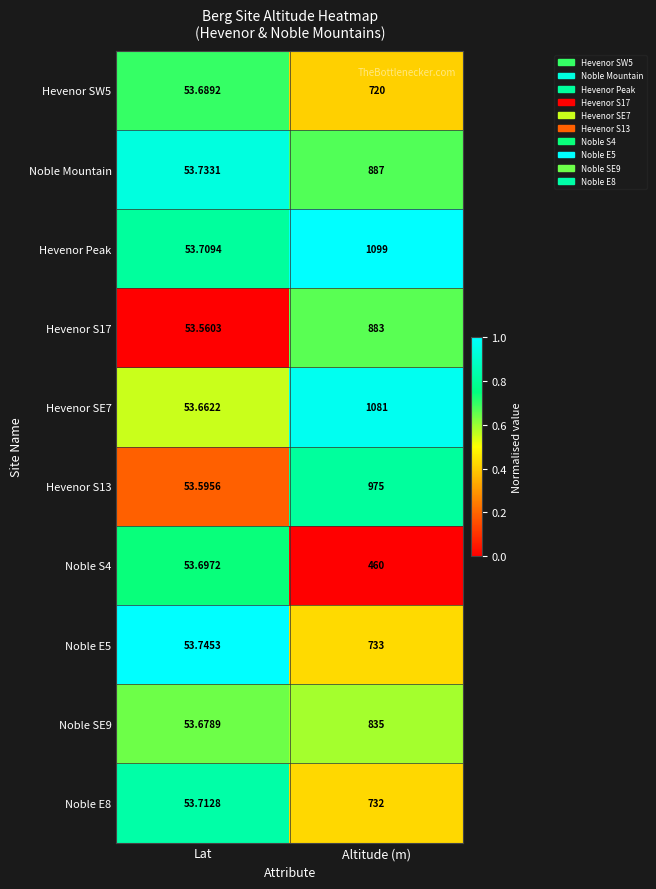

Which series has the largest total across all categories?

Hevenor Peak